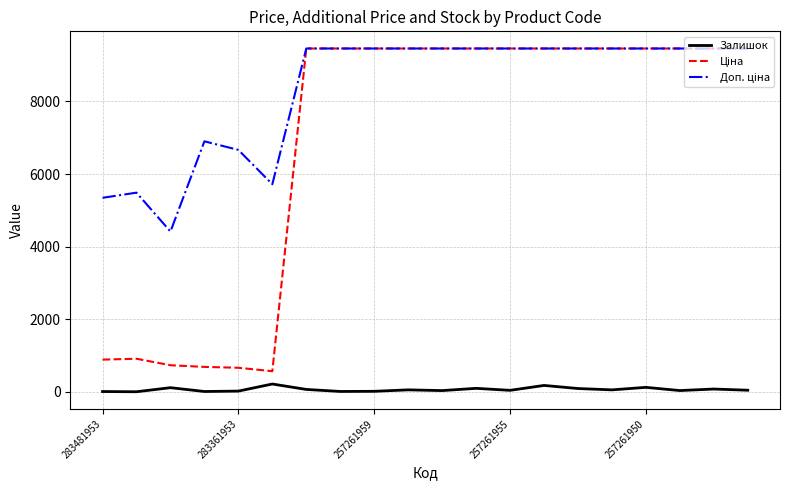

How many lines are shown in the chart?

3